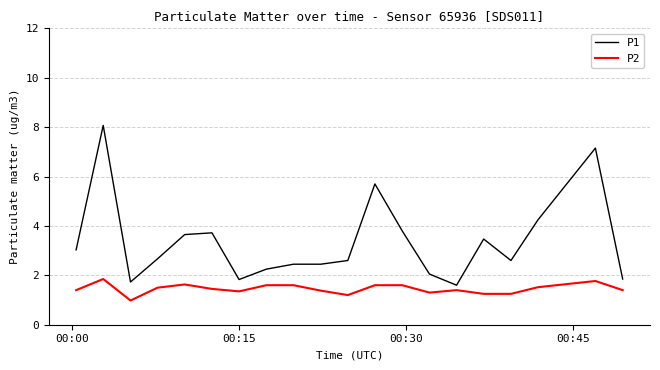

How many lines are shown in the chart?

2